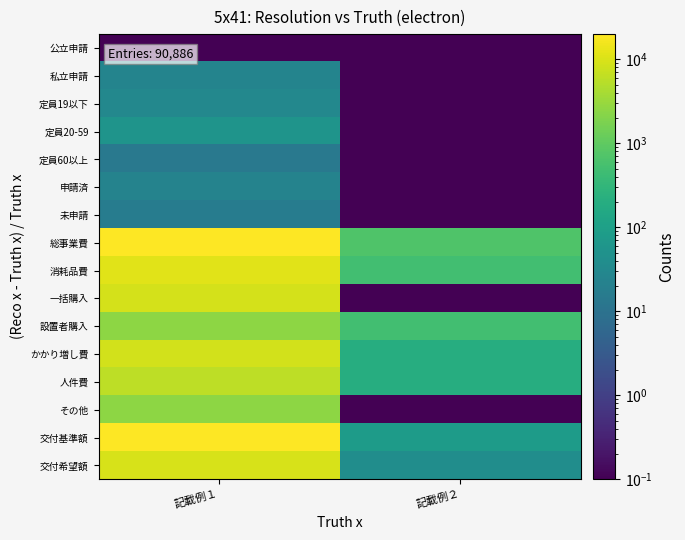

Reading left to right, list all the values displayed in this chart.

公立申請: 記載例１=0.1	記載例２=0.1
私立申請: 記載例１=25.0	記載例２=0.1
定員19以下: 記載例１=30.0	記載例２=0.1
定員20-59: 記載例１=55.0	記載例２=0.1
定員60以上: 記載例１=14.0	記載例２=0.1
申請済: 記載例１=24.0	記載例２=0.1
未申請: 記載例１=17.0	記載例２=0.1
総事業費: 記載例１=19950.0	記載例２=700.0
消耗品費: 記載例１=11450.0	記載例２=500.0
一括購入: 記載例１=9000.0	記載例２=0.1
設置者購入: 記載例１=2450.0	記載例２=500.0
かかり増し費: 記載例１=8500.0	記載例２=200.0
人件費: 記載例１=6000.0	記載例２=200.0
その他: 記載例１=2500.0	記載例２=0.1
交付基準額: 記載例１=19100.0	記載例２=80.0
交付希望額: 記載例１=9550.0	記載例２=40.0